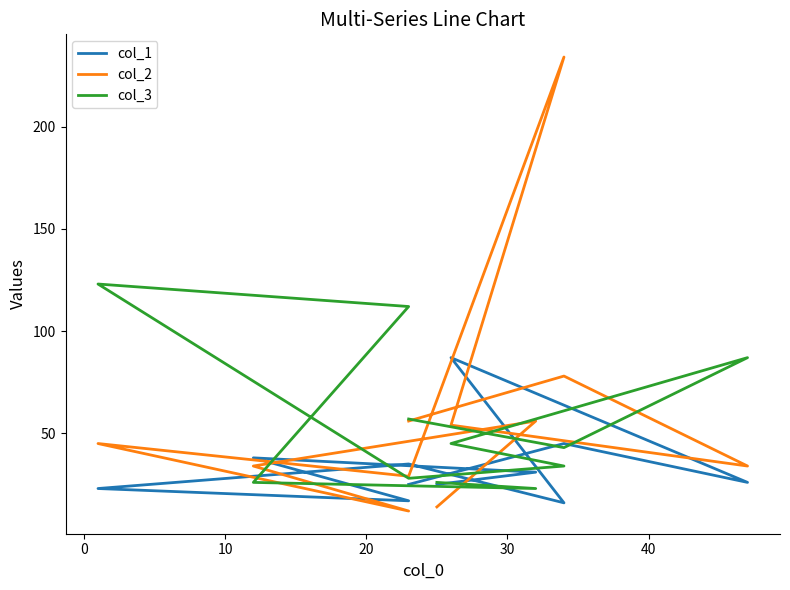

What is the smallest value displayed?

12